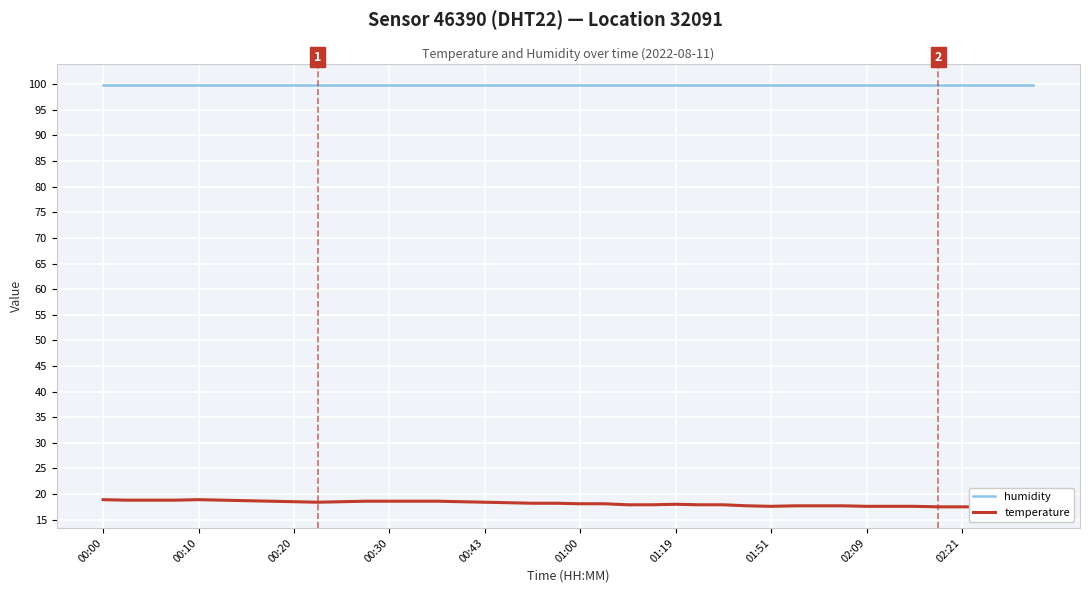

Which series has the widest spread of values?

temperature